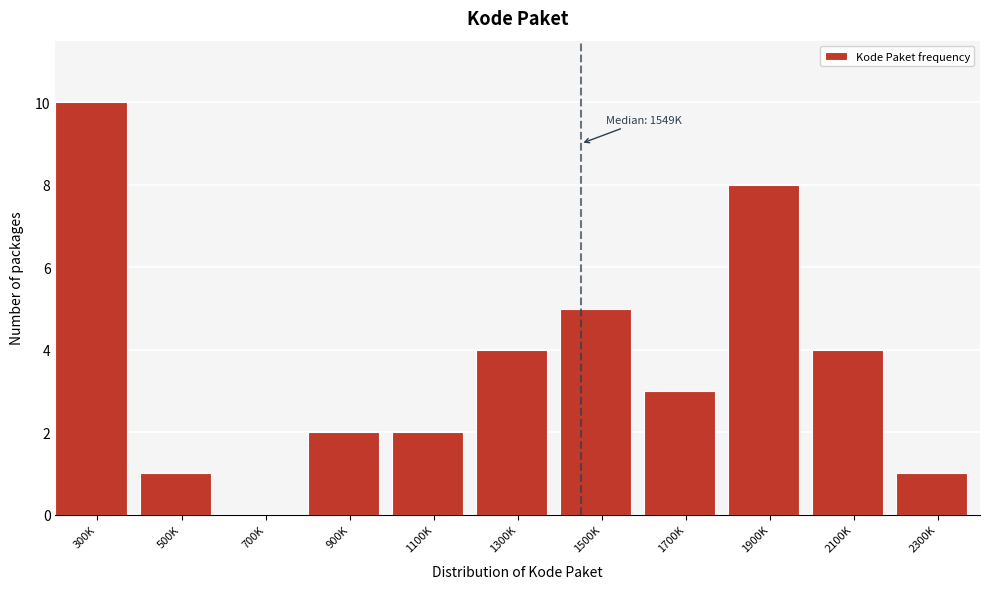

Reading left to right, transcribe all the data shown in this chart.

300K=10	500K=1	700K=0	900K=2	1100K=2	1300K=4	1500K=5	1700K=3	1900K=8	2100K=4	2300K=1